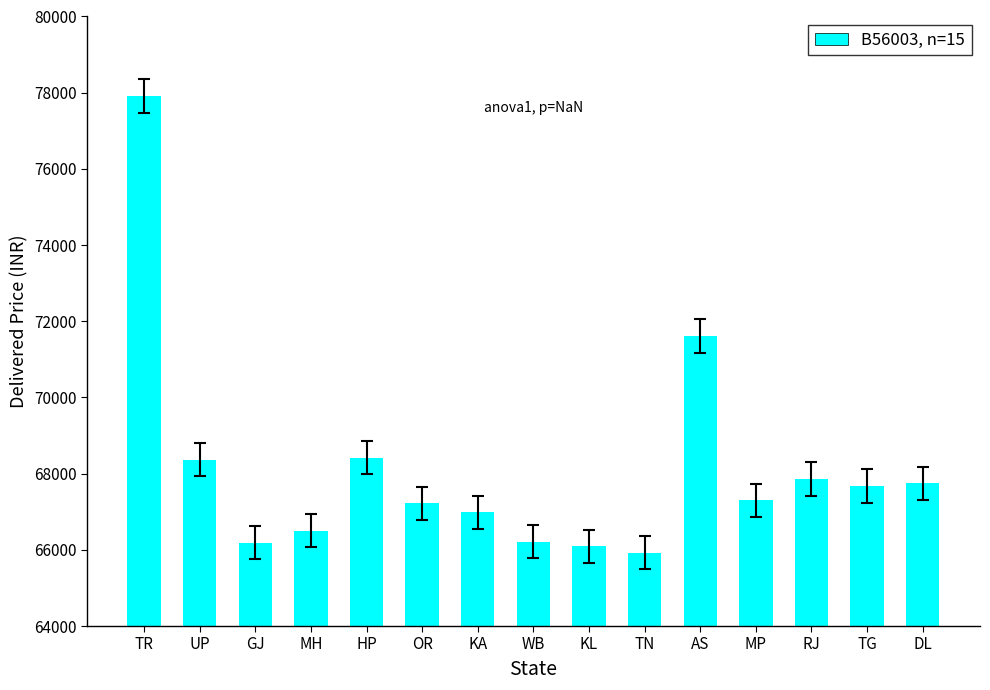

How many distinct data groups are displayed?

1